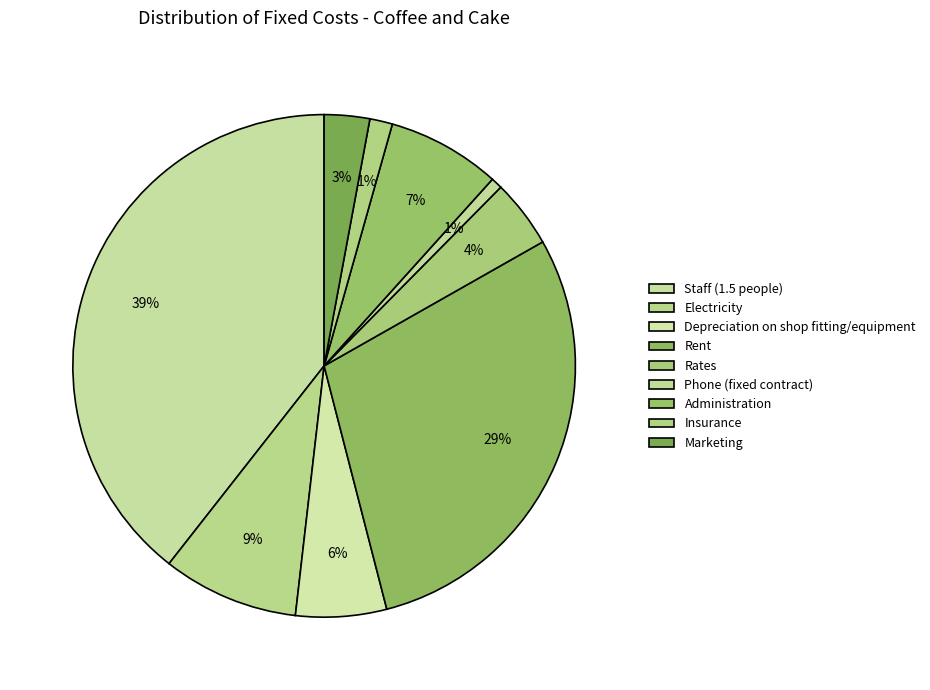

Does Phone (fixed contract) account for over 50% of the chart?

No